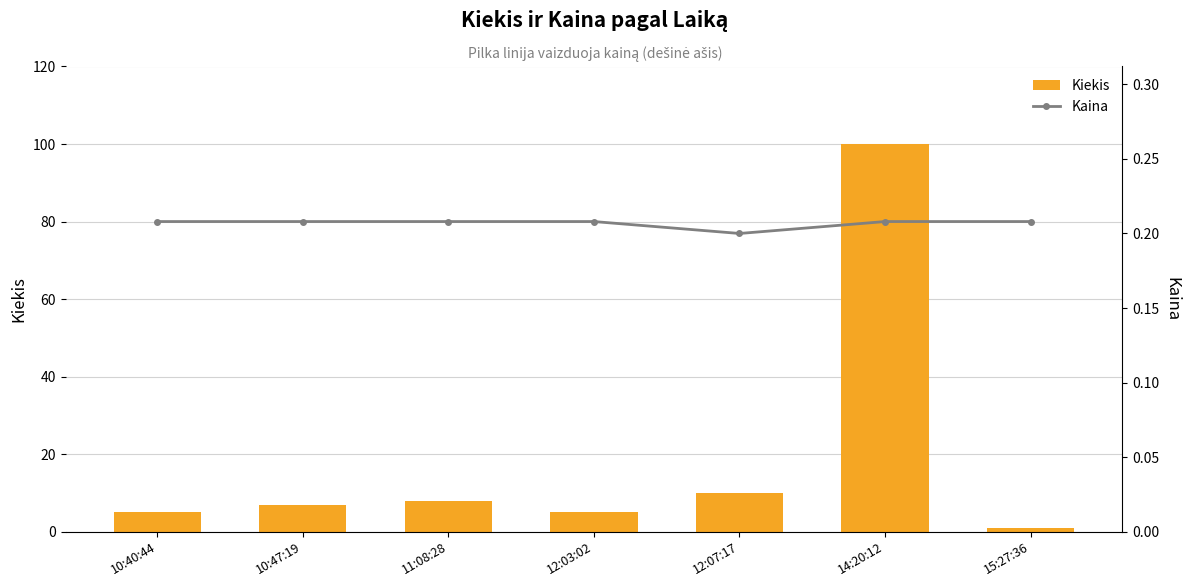

What is the difference between the highest and lowest values at 10:40:44?

4.8